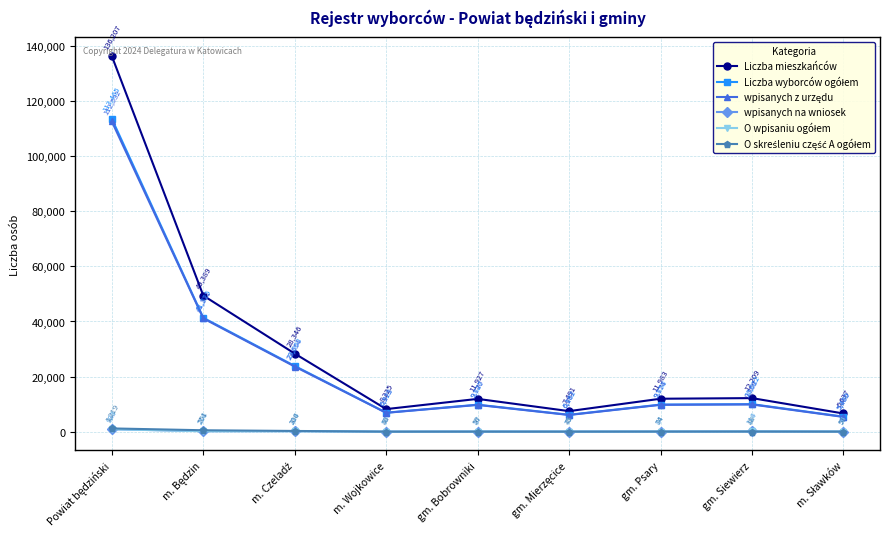

Which series has the widest spread of values?

Liczba mieszkańców